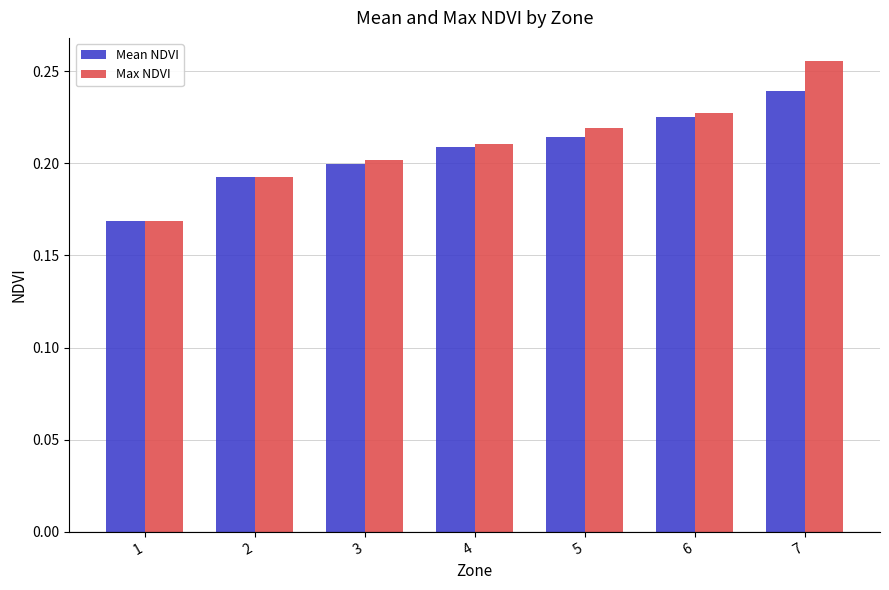

What is the total value across all series at 6?

0.5